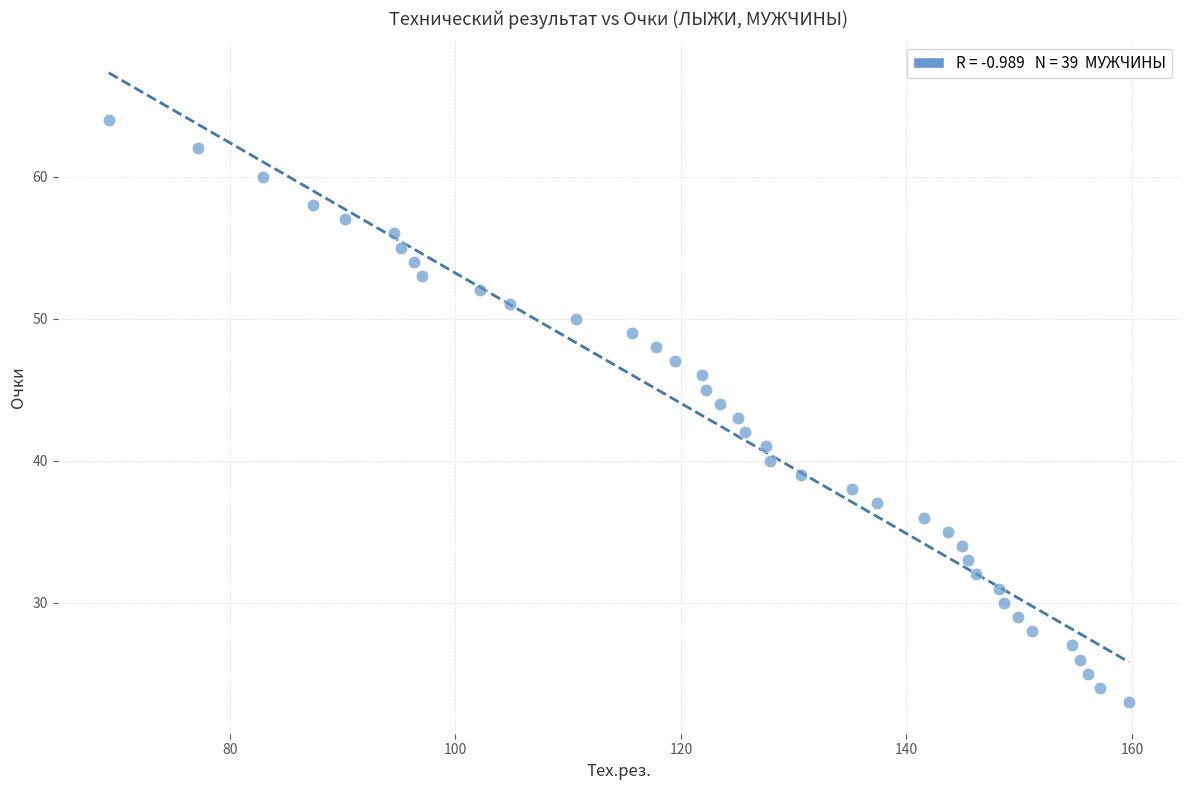

What is the range of Y values (max minus min)?

41